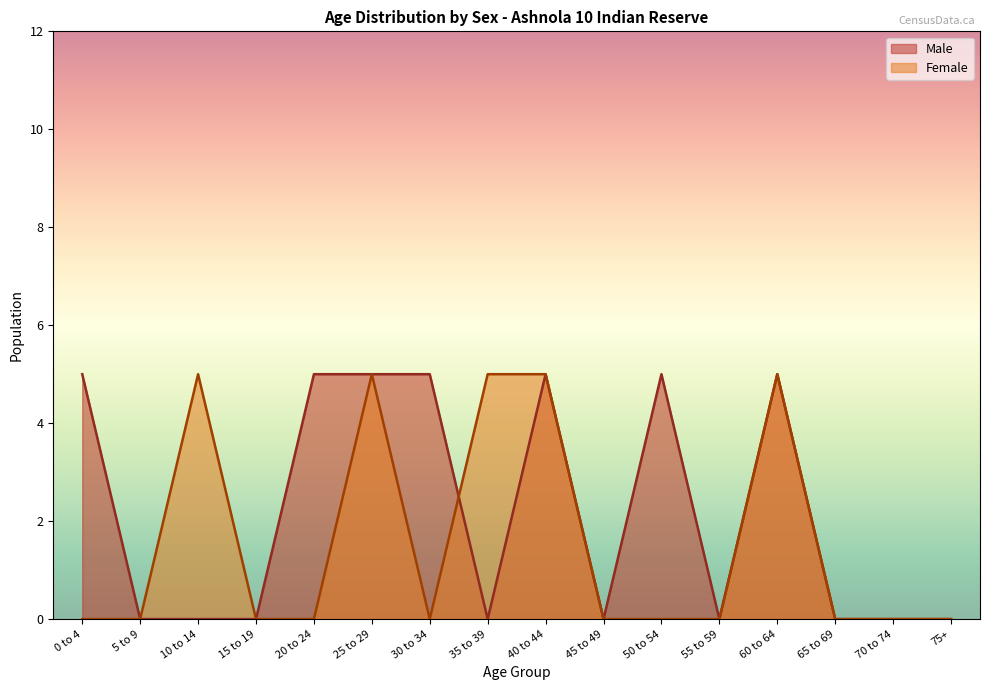

What is the maximum value for Male?

5